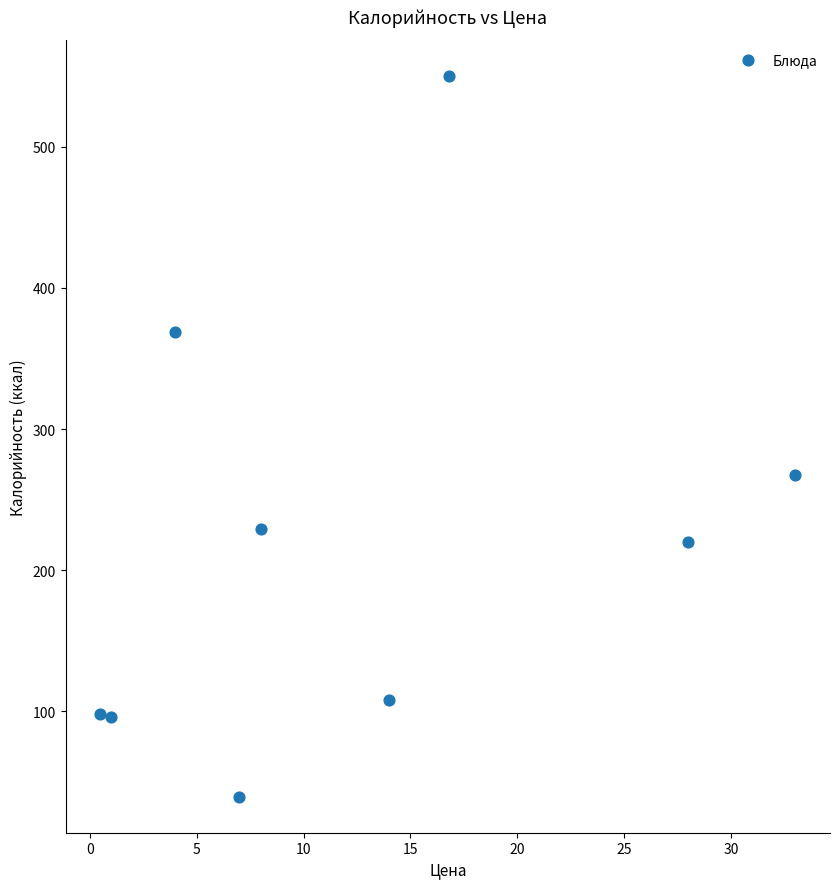

What Y value in the scatter plot is closest to 294?

267.1